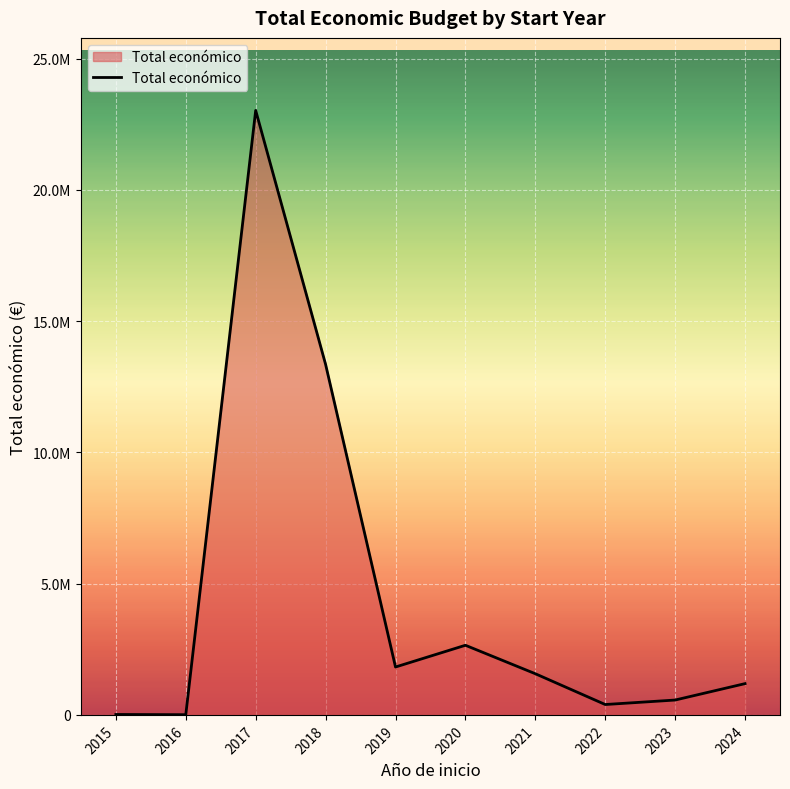

Reading left to right, extract all data points from this chart.

16450	7980	23031848	13354940	1825010	2653235	1568448	395340	566298	1191686